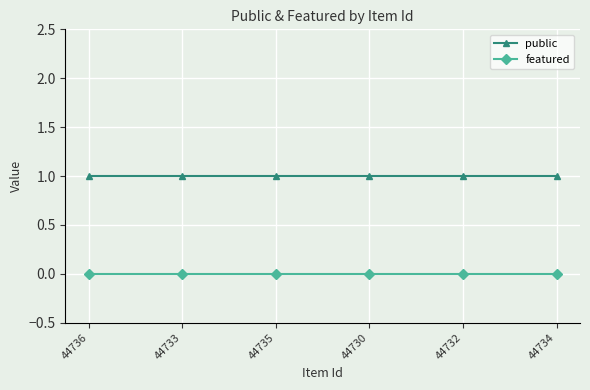

What position from the left is 44730?

4